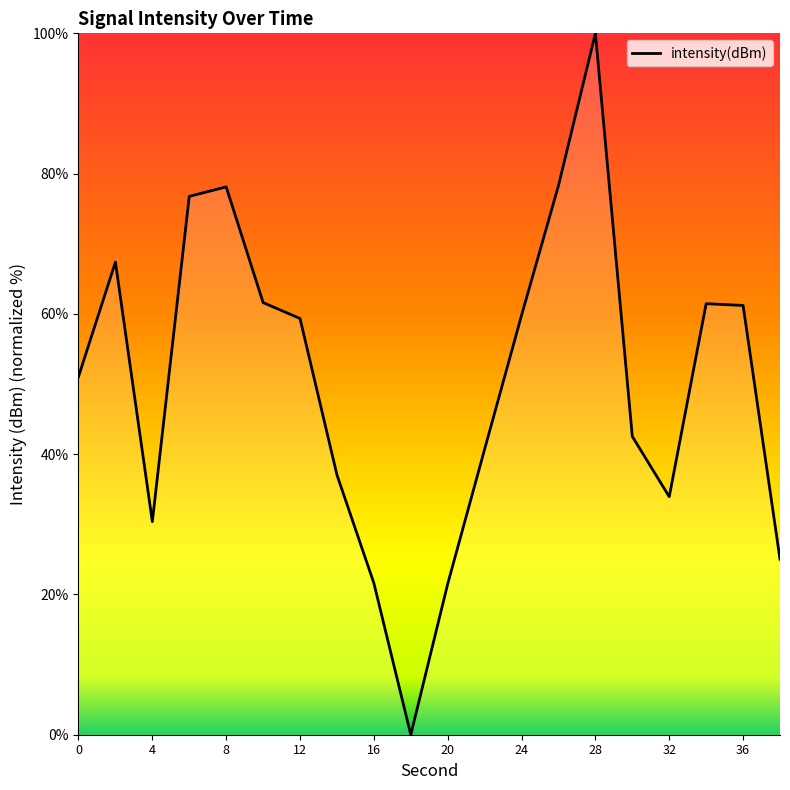

What is the difference between the maximum and minimum values?

100.0